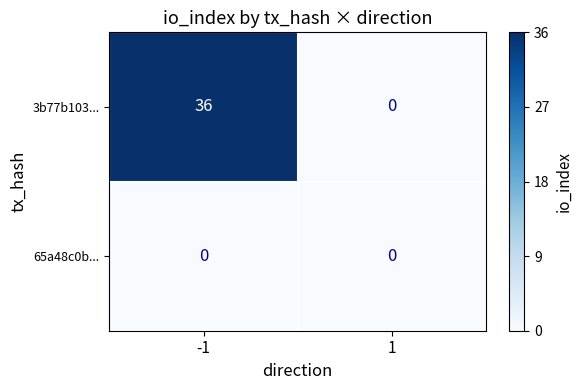

Between -1 and 1, which series saw the biggest shift?

3b77b103...